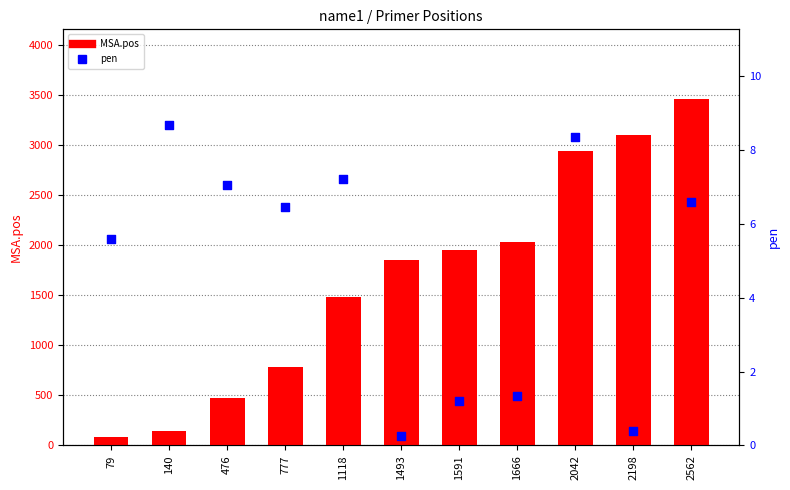

Which series reaches the maximum Y coordinate?

MSA.pos